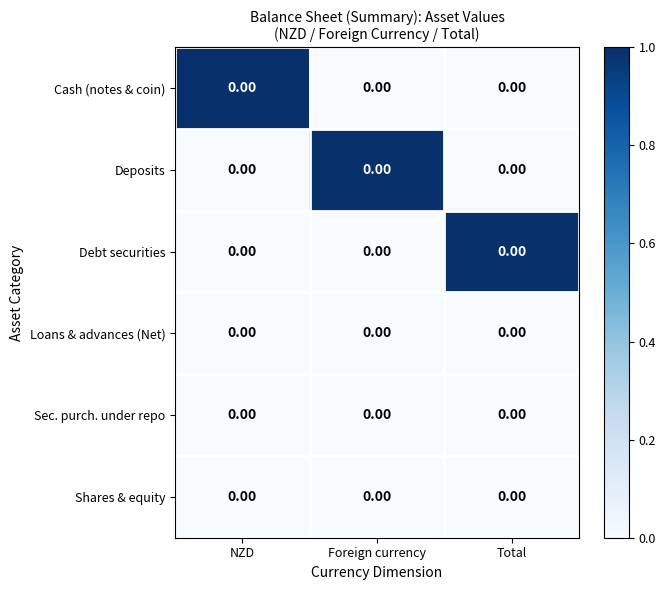

Rank the categories by Deposits value from highest to lowest.

Foreign currency, NZD, Total